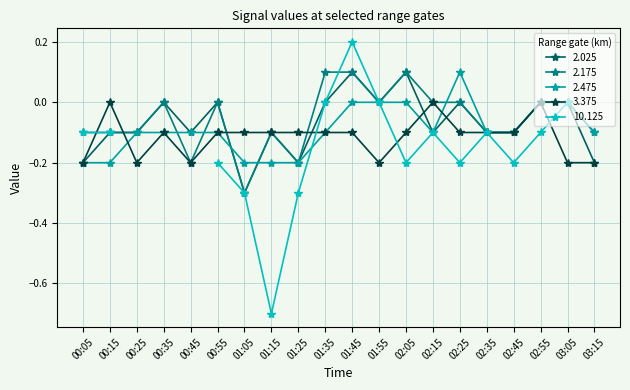

True or false: 2.175 and 2.025 cross at least once.

False